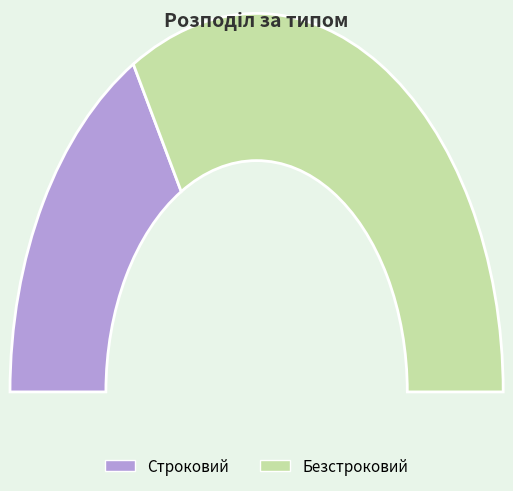

What is the majority slice?

Безстроковий